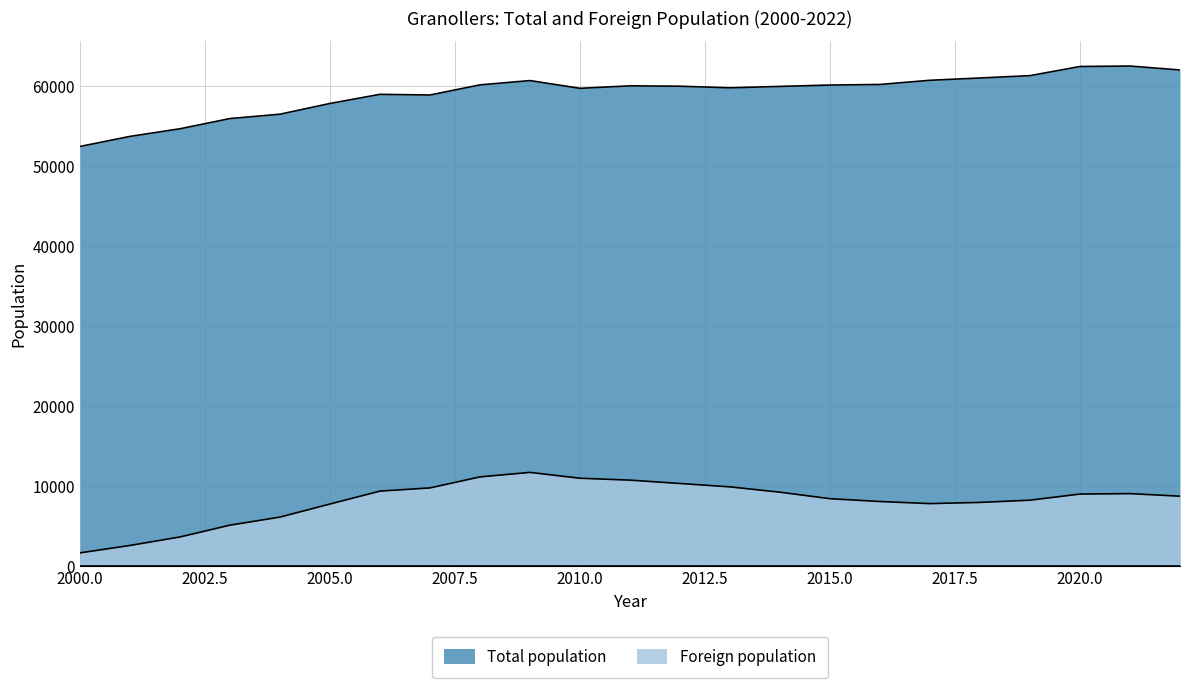

Reading left to right, transcribe all the data shown in this chart.

Total population: 2000=52423	2001=53681	2002=54634	2003=55913	2004=56456	2005=57796	2006=58940	2007=58854	2008=60122	2009=60658	2010=59691	2011=60000	2012=59954	2013=59753	2014=59930	2015=60101	2016=60174	2017=60695	2018=60981	2019=61275	2020=62419	2021=62475	2022=61983
Foreign population: 2000=1632	2001=2558	2002=3621	2003=5097	2004=6104	2005=7738	2006=9354	2007=9751	2008=11128	2009=11692	2010=10962	2011=10724	2012=10306	2013=9882	2014=9217	2015=8405	2016=8052	2017=7790	2018=7940	2019=8220	2020=8985	2021=9039	2022=8718